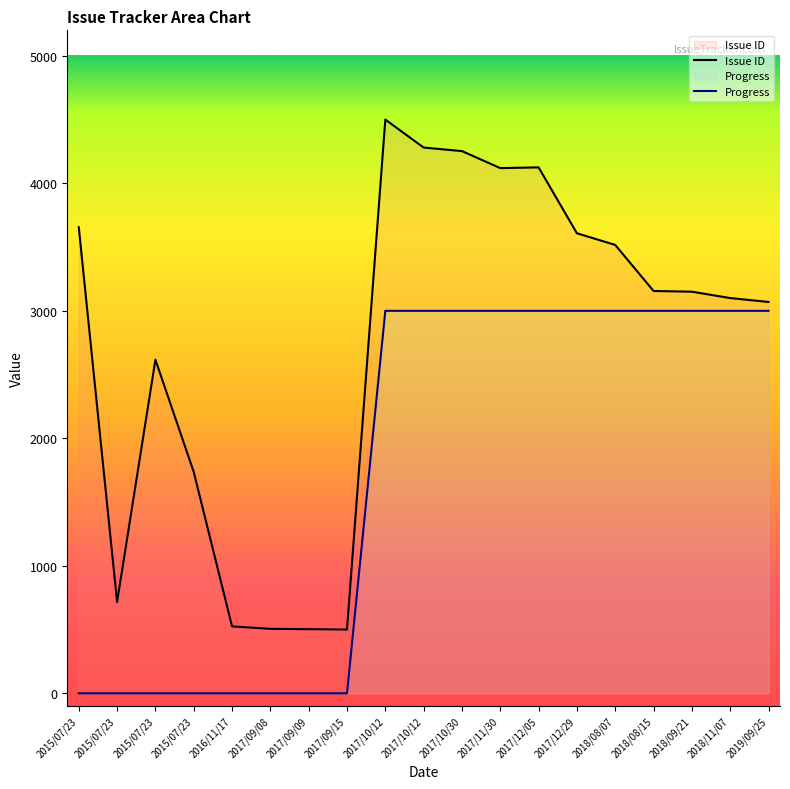

What is the total value across all series at 2015/07/23?

3655.6